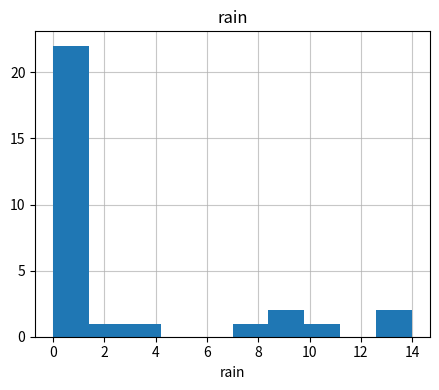

Reading left to right, transcribe this chart: for each bar, give the range it covers on the x-axis and its height. The values are not printed on the chart, so give them approximately, as read against the axis.

0.0 to 1.4: 22
1.4 to 2.8: 1
2.8 to 4.2: 1
4.2 to 5.6: 0
5.6 to 7.0: 0
7.0 to 8.4: 1
8.4 to 9.8: 2
9.8 to 11.2: 1
11.2 to 12.6: 0
12.6 to 14.0: 2